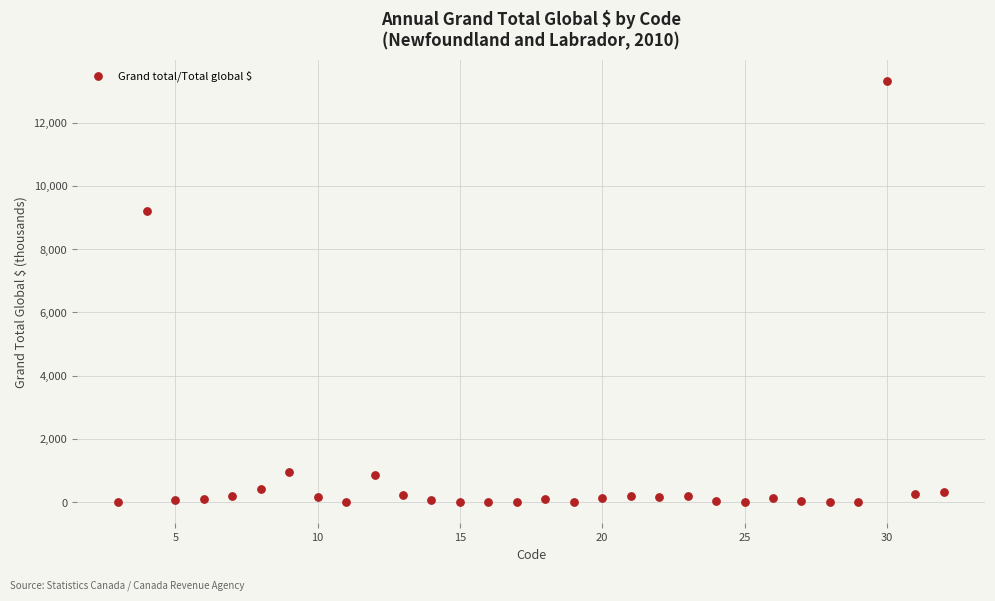

What is the range of X values (max minus min)?

29.0